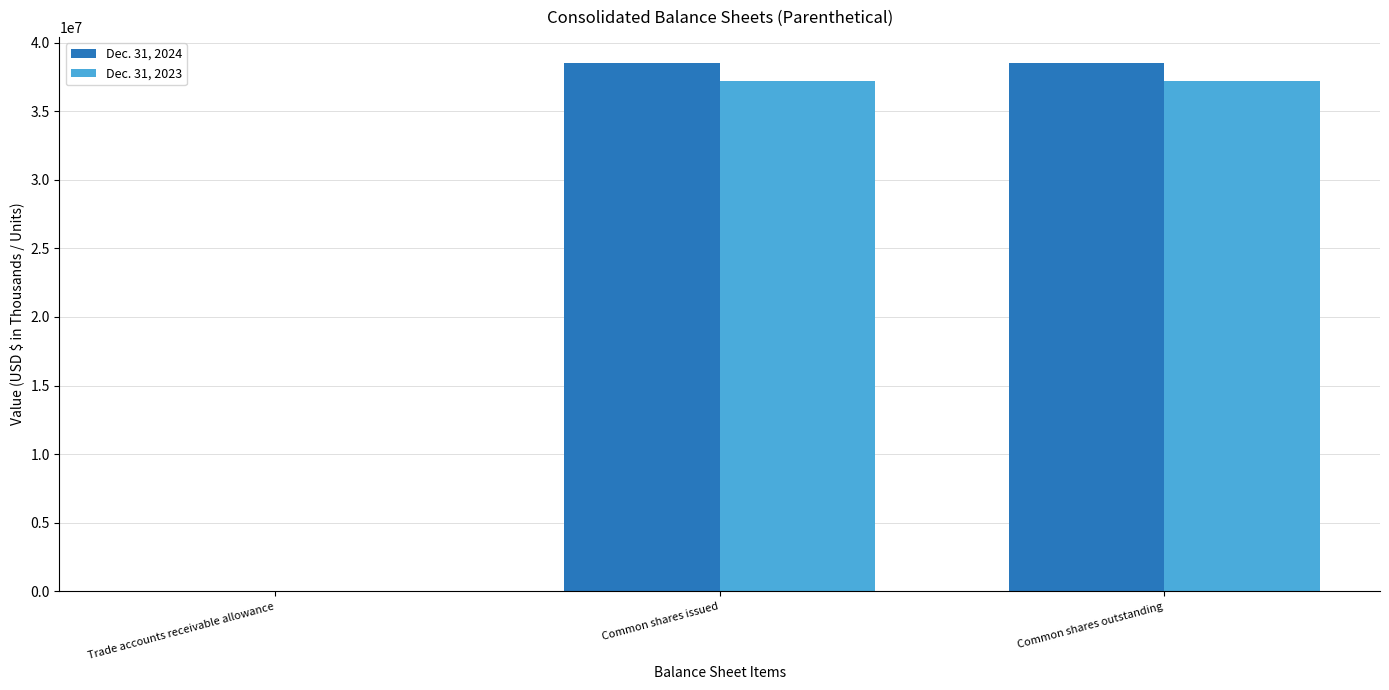

The value of Dec. 31, 2024 at Common shares issued is 38486000. True or false?

True